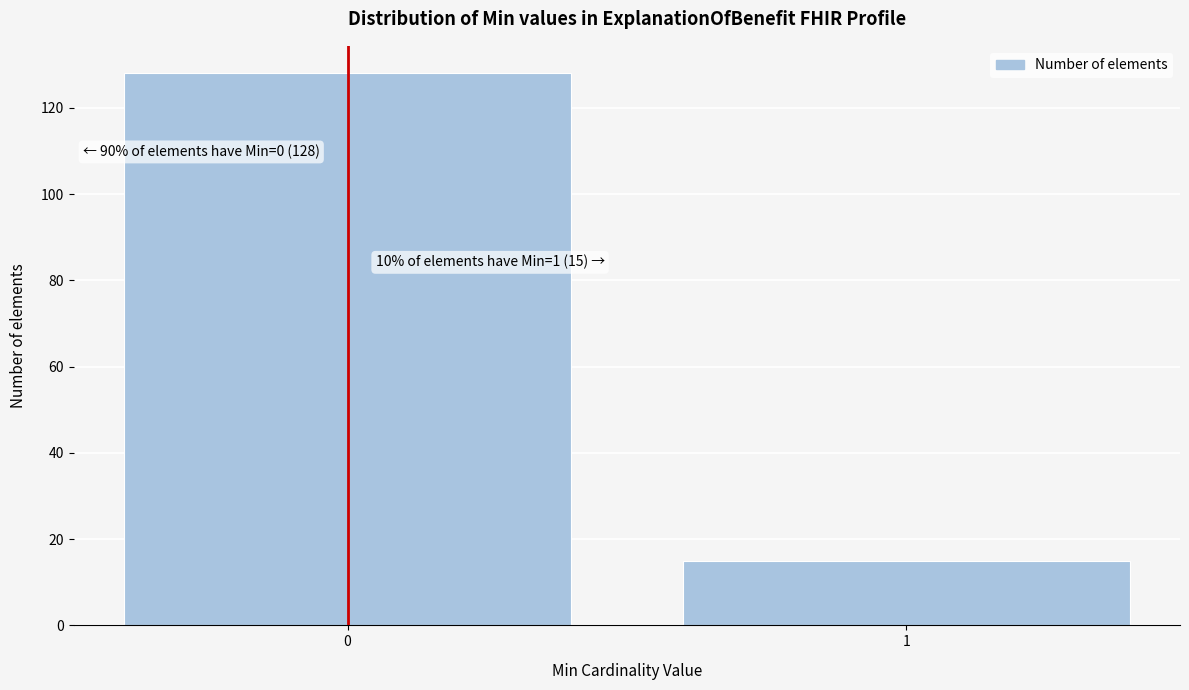

Reading left to right, what are all the values shown in this chart?

128	15